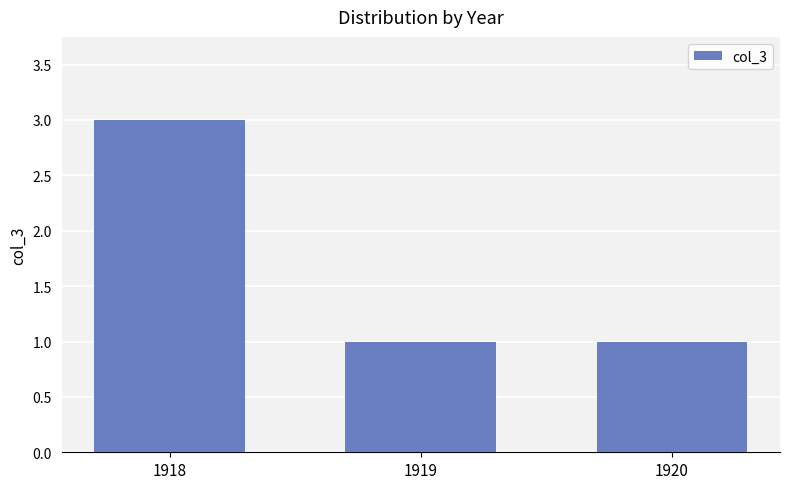

Reading right to left, extract all data points from this chart.

1920=1	1919=1	1918=3